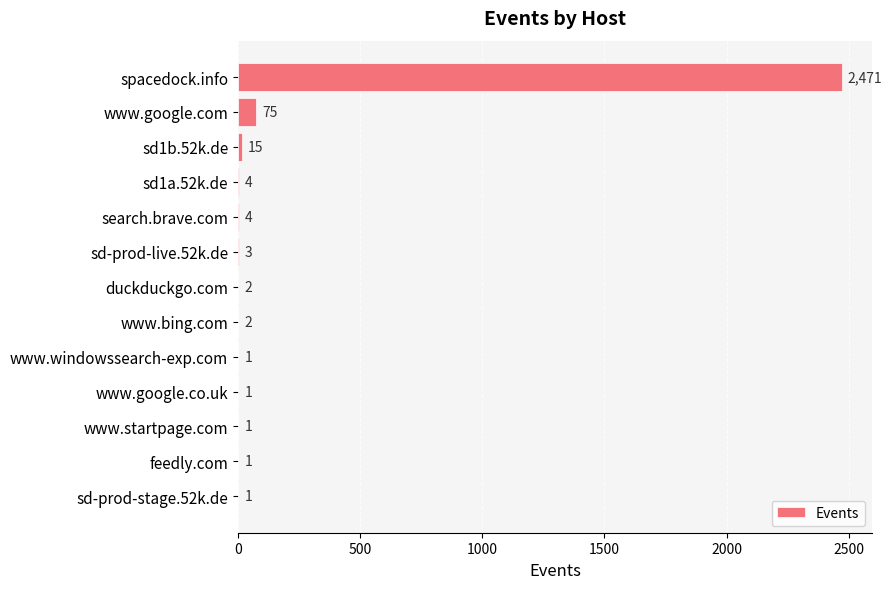

Reading top to bottom, extract all data points from this chart.

spacedock.info=2471	www.google.com=75	sd1b.52k.de=15	sd1a.52k.de=4	search.brave.com=4	sd-prod-live.52k.de=3	duckduckgo.com=2	www.bing.com=2	www.windowssearch-exp.com=1	www.google.co.uk=1	www.startpage.com=1	feedly.com=1	sd-prod-stage.52k.de=1